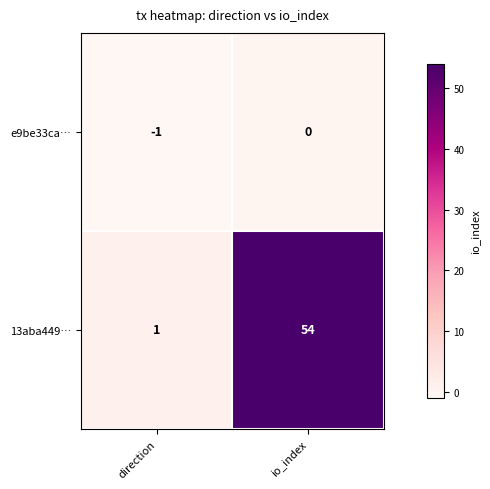

What is the greatest value displayed?

54